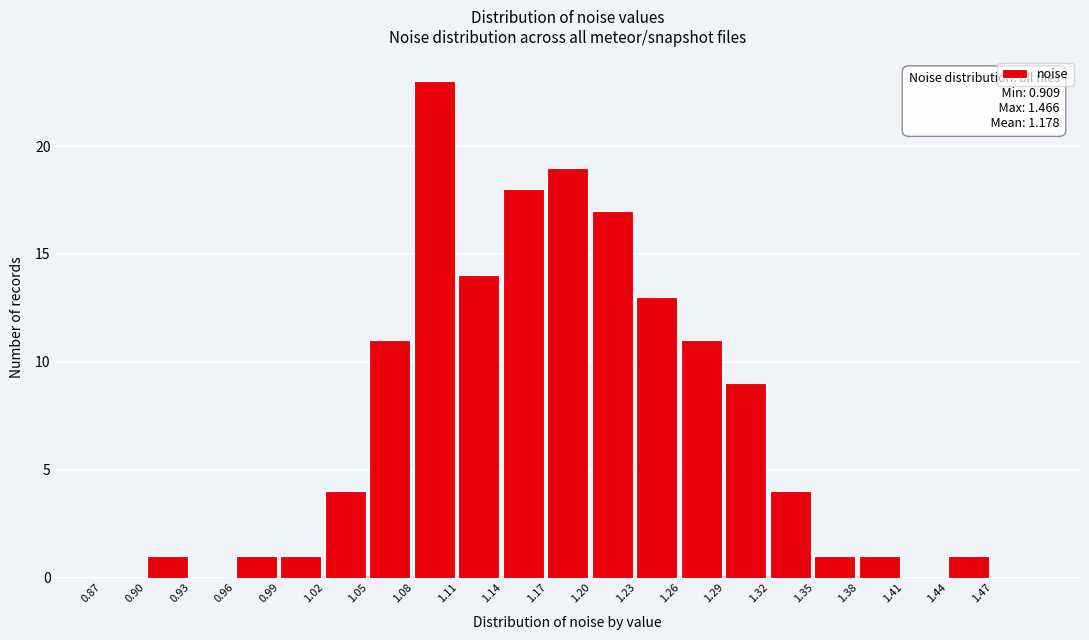

Which range on the x-axis has the tallest bar?

1.08 to 1.11